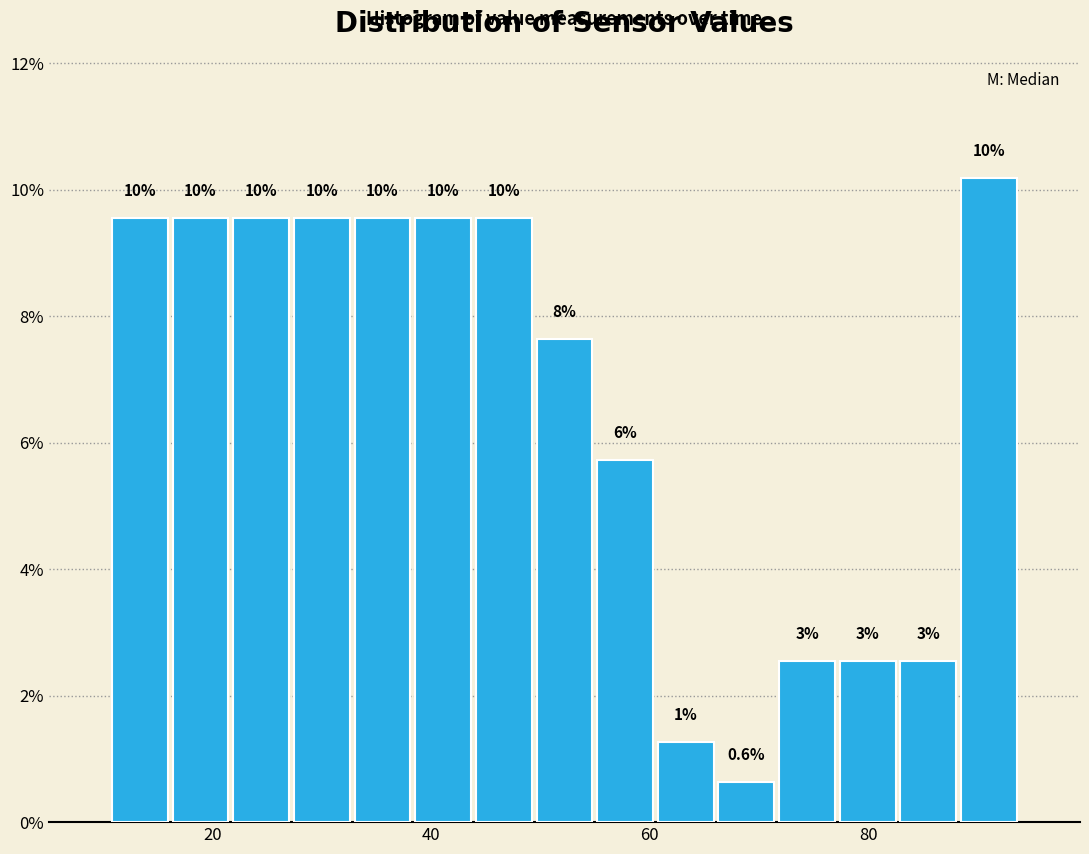

Around what value on the x-axis is the tallest bar? Give the approximate position of its centre, as read against the axis.

92